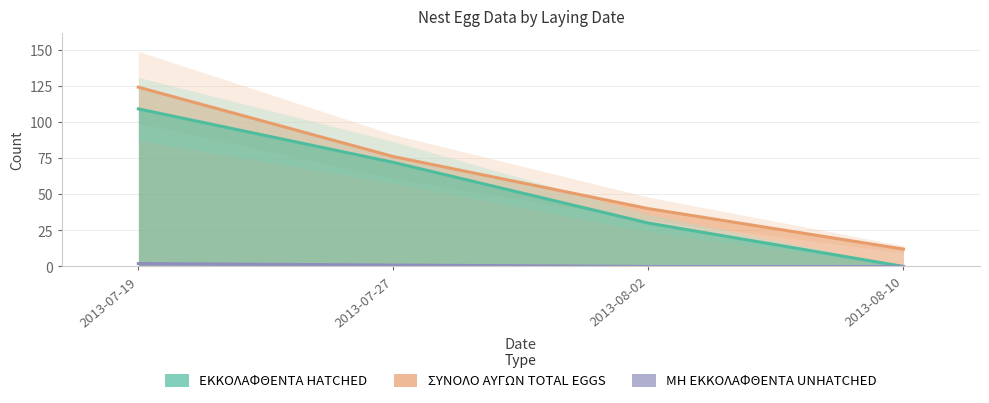

Rank the series by their average value, from lowest to highest.

ΜΗ ΕΚΚΟΛΑΦΘΕΝΤΑ UNHATCHED, ΕΚΚΟΛΑΦΘΕΝΤΑ HATCHED, ΣΥΝΟΛΟ ΑΥΓΩΝ TOTAL EGGS